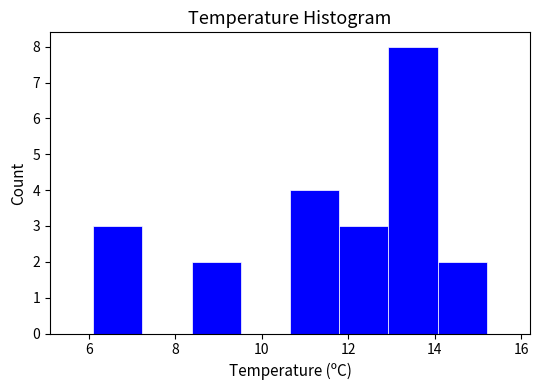

How tall is the bar that spans 6.2 to 7.2 on the x-axis? Neither the bar edges nor the heights are printed on the chart, so give them approximately, as read against the axes.

3